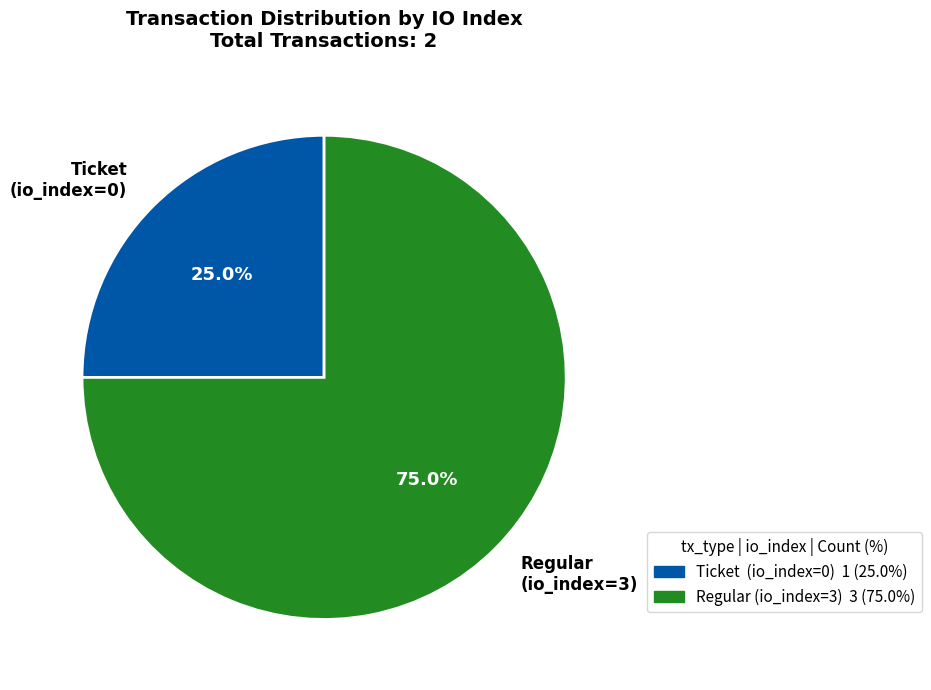

Which slice is the largest?

Regular (io_index=3)